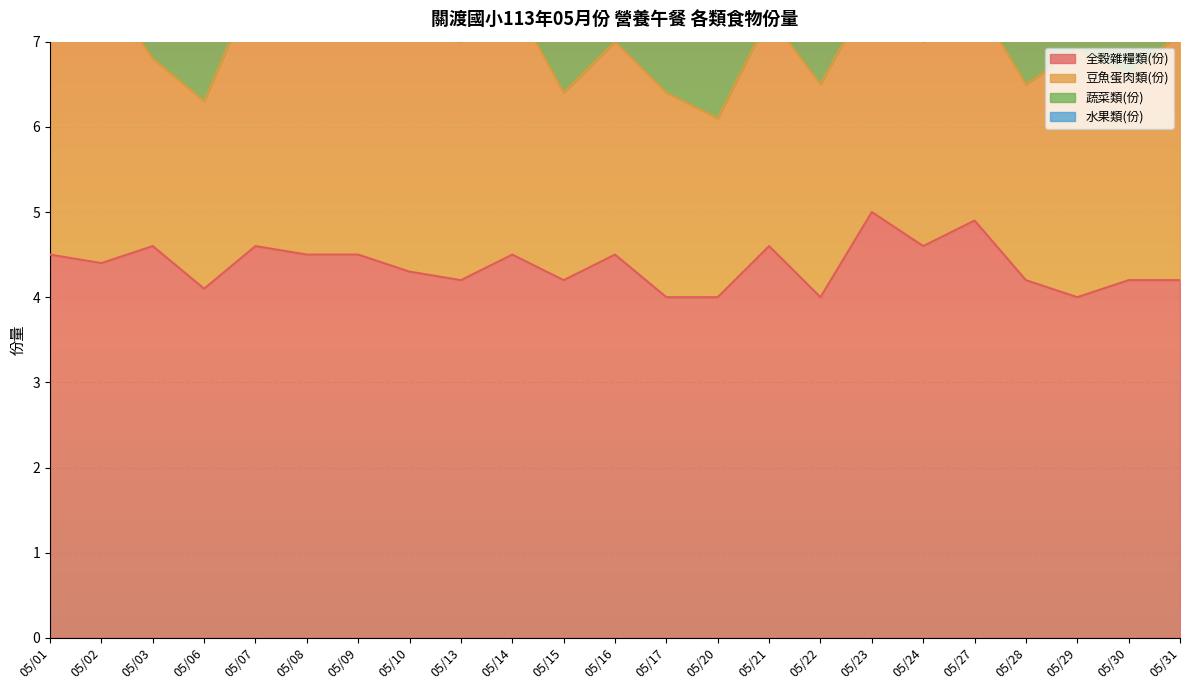

What is the value of the 蔬菜類(份) point at the 14th from the left?

2.2